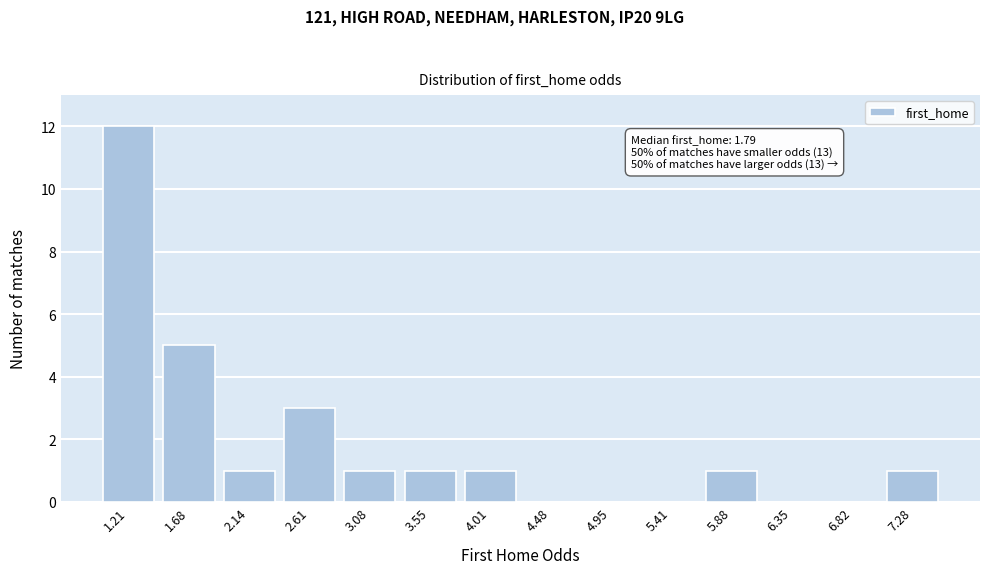

Reading right to left, what are all the values shown in this chart?

7.28=1	6.82=0	6.35=0	5.88=1	5.41=0	4.95=0	4.48=0	4.01=1	3.55=1	3.08=1	2.61=3	2.14=1	1.68=5	1.21=12